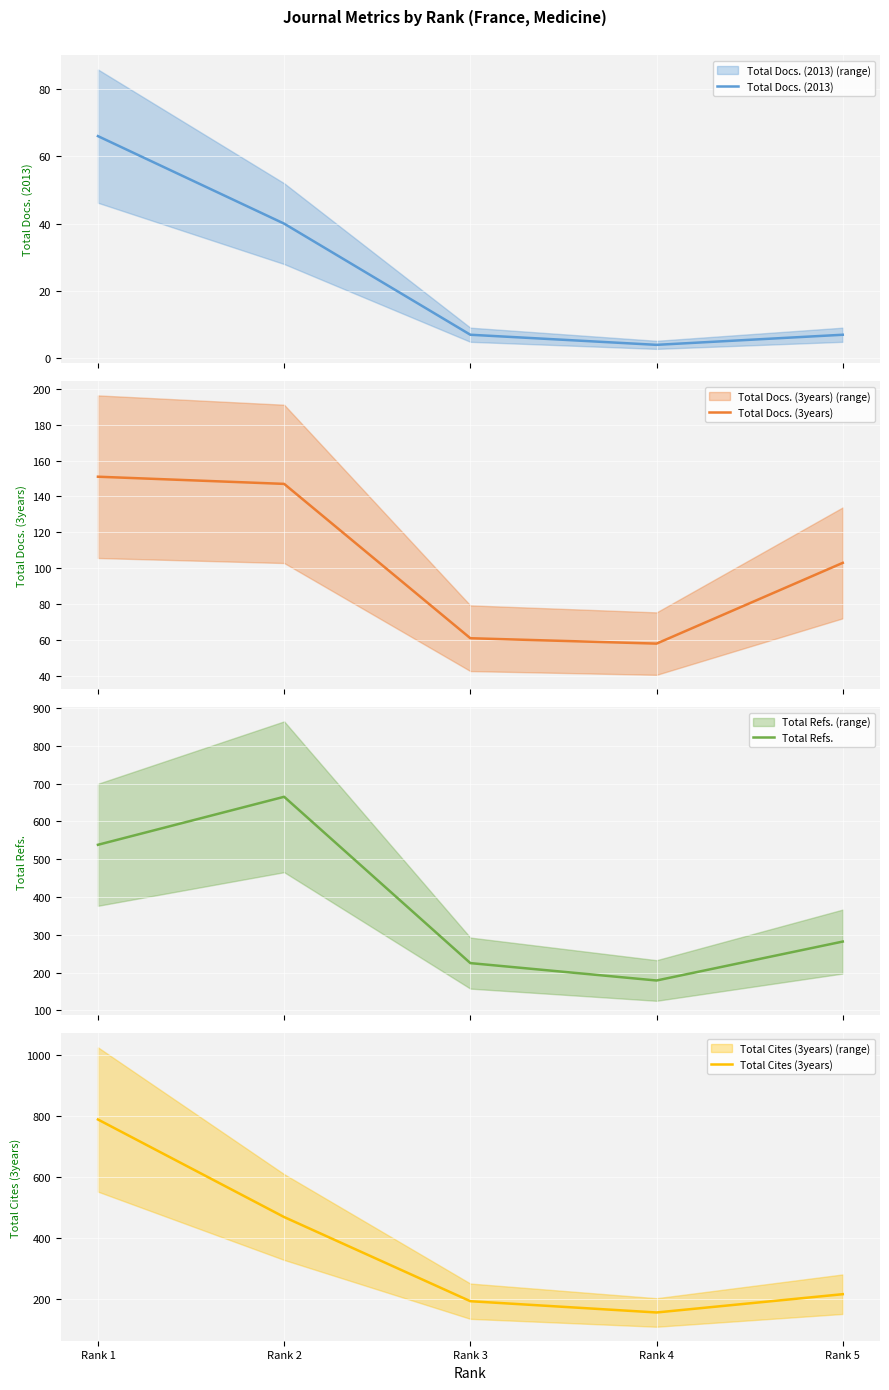

Reading right to left, what are all the values shown in this chart?

Total Docs. (2013): Rank 5=7	Rank 4=4	Rank 3=7	Rank 2=40	Rank 1=66
Total Docs. (3years): Rank 5=103	Rank 4=58	Rank 3=61	Rank 2=147	Rank 1=151
Total Refs.: Rank 5=282	Rank 4=179	Rank 3=225	Rank 2=665	Rank 1=538
Total Cites (3years): Rank 5=216	Rank 4=156	Rank 3=193	Rank 2=469	Rank 1=789